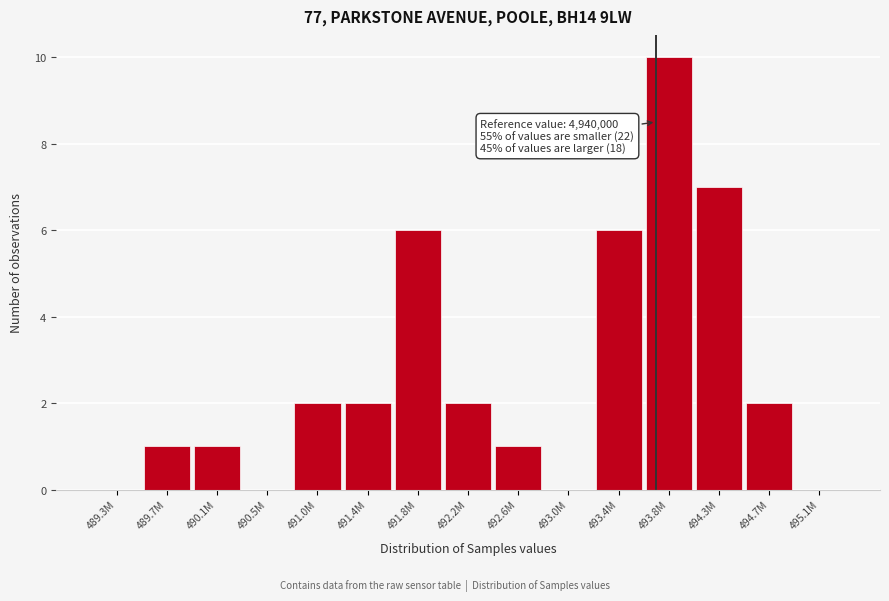

Reading left to right, extract all data points from this chart.

489.3M=0	489.7M=1	490.1M=1	490.5M=0	491.0M=2	491.4M=2	491.8M=6	492.2M=2	492.6M=1	493.0M=0	493.4M=6	493.8M=10	494.3M=7	494.7M=2	495.1M=0